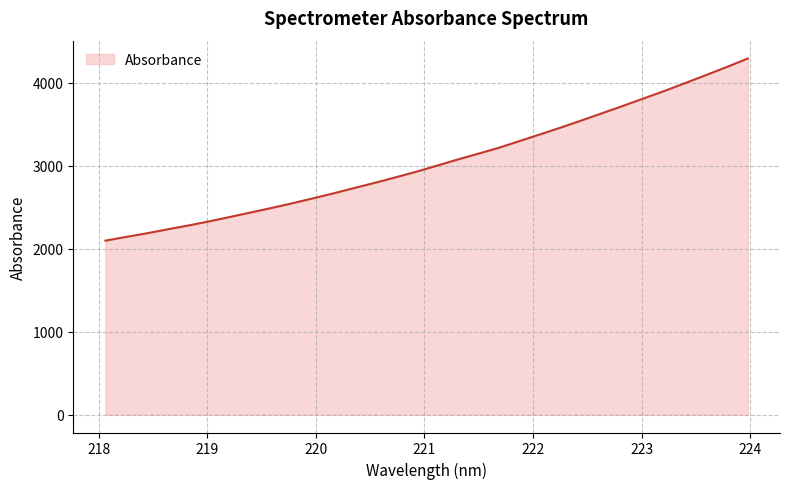

What is the difference between the maximum and minimum values?

2195.3